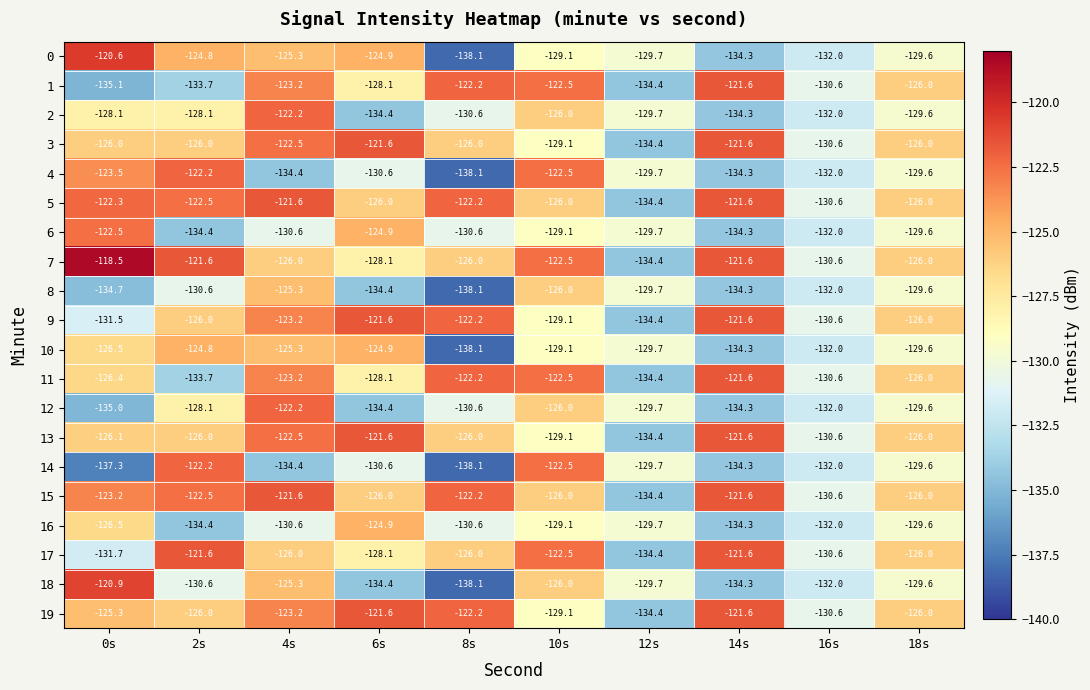

The value of 8 at 4s is -125.3. True or false?

True